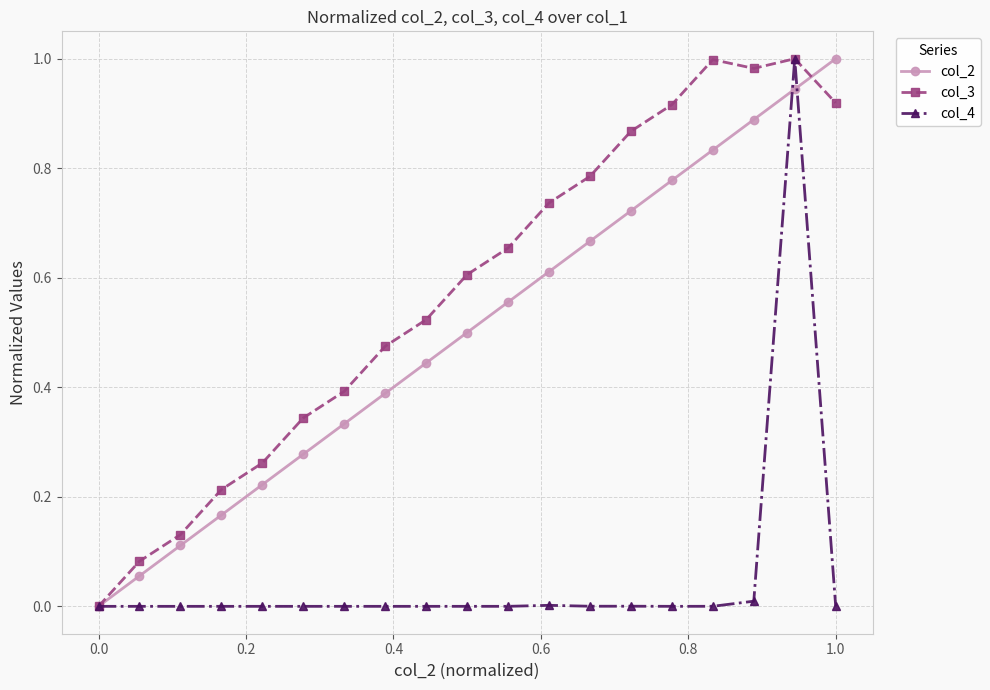

True or false: col_4 has more than 2 interior local peaks.

True